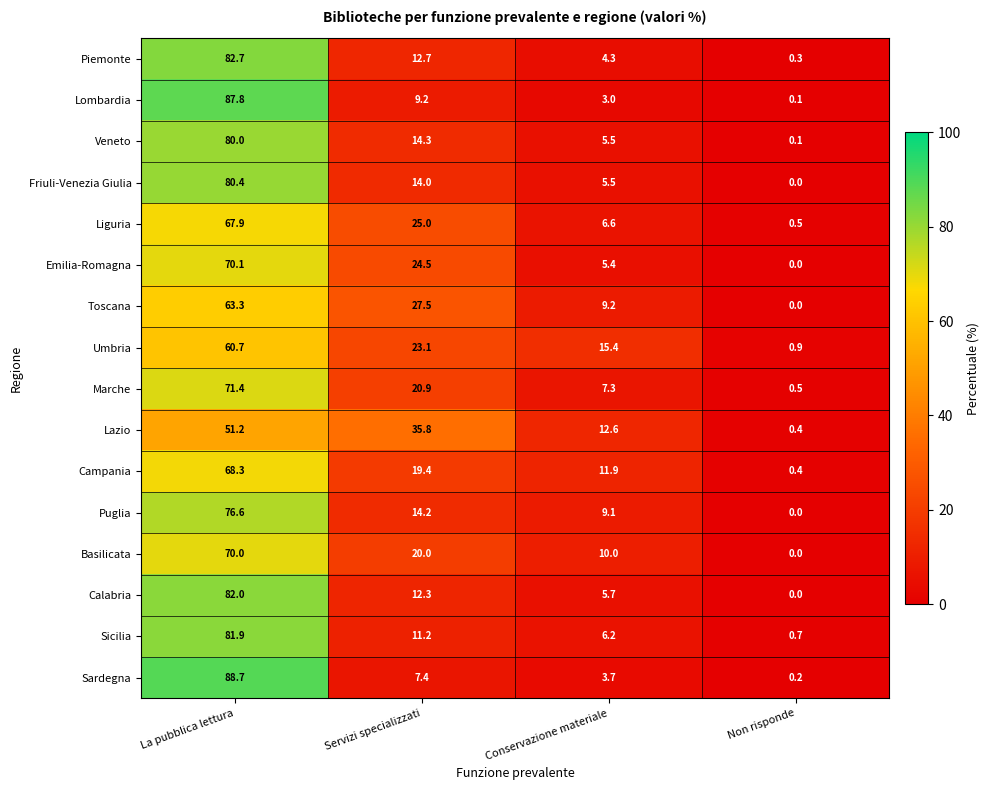

The Marche series shows 20.9 at Servizi specializzati. True or false?

True